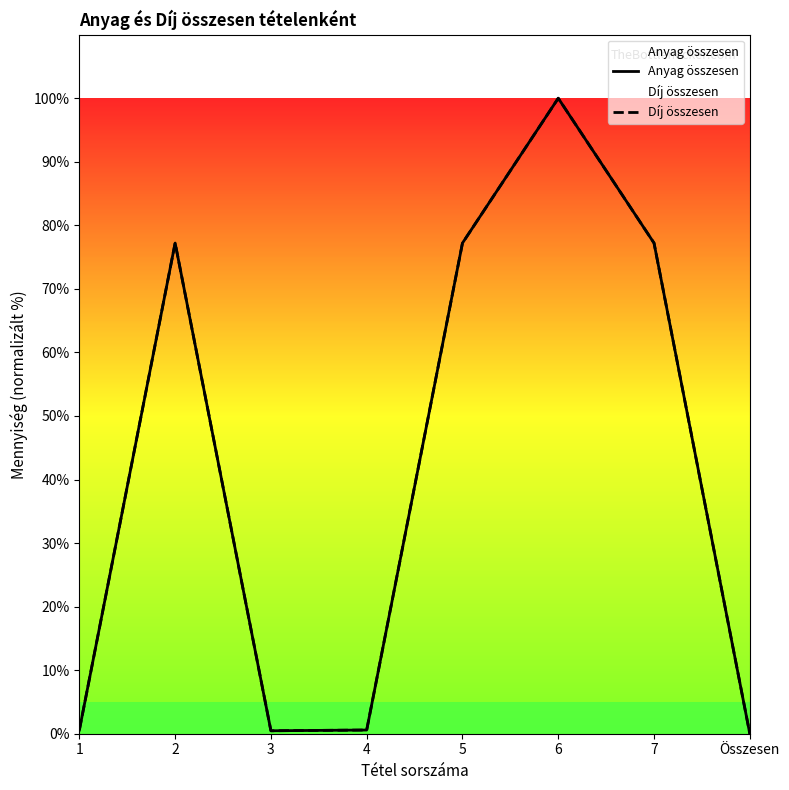

The value of Anyag összesen at 7 is 122.6. True or false?

False